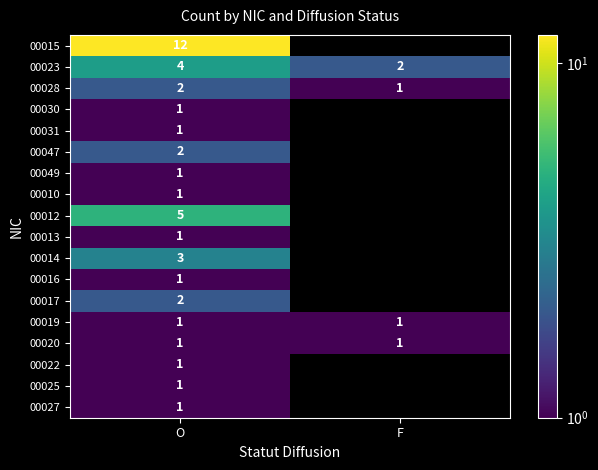

The 00028 series shows 3 at O. True or false?

False